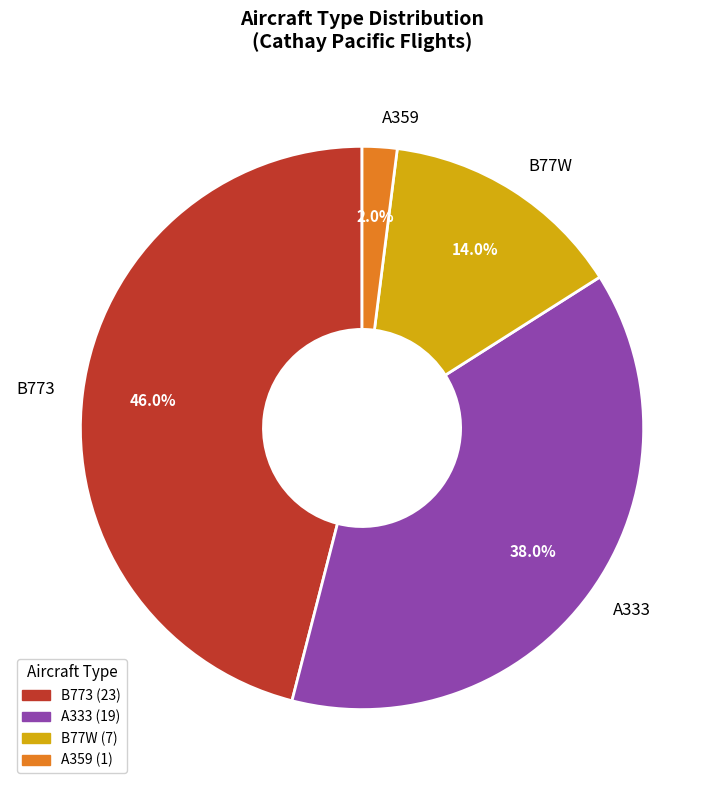

Combined, what portion of the pie is A333 and A359?

40.0%